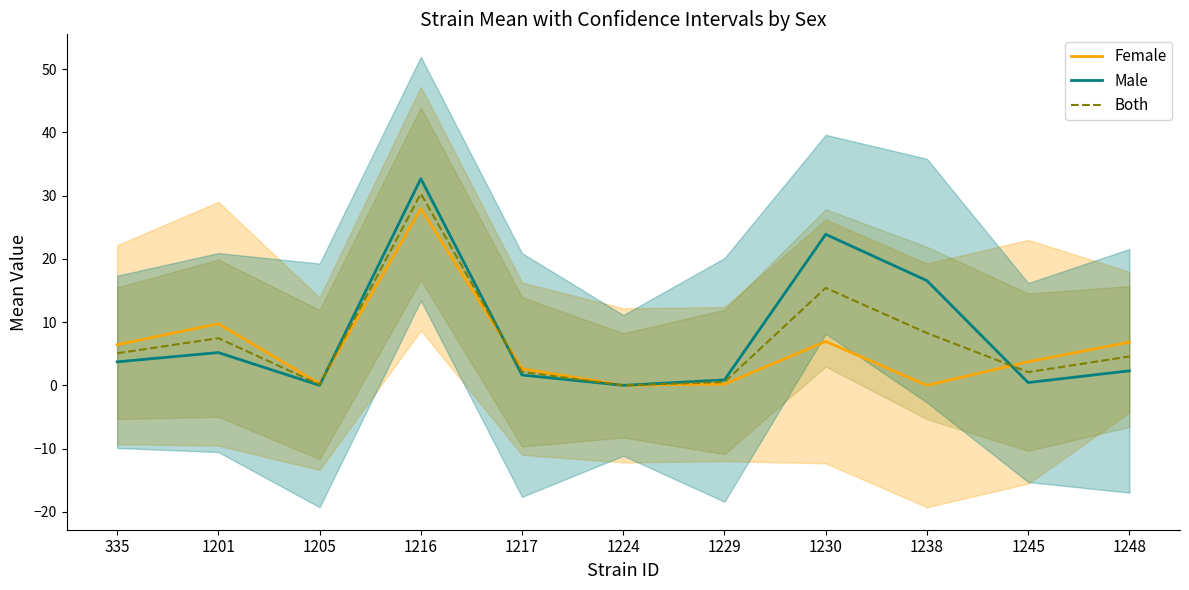

True or false: Female and Male intersect in this chart.

True